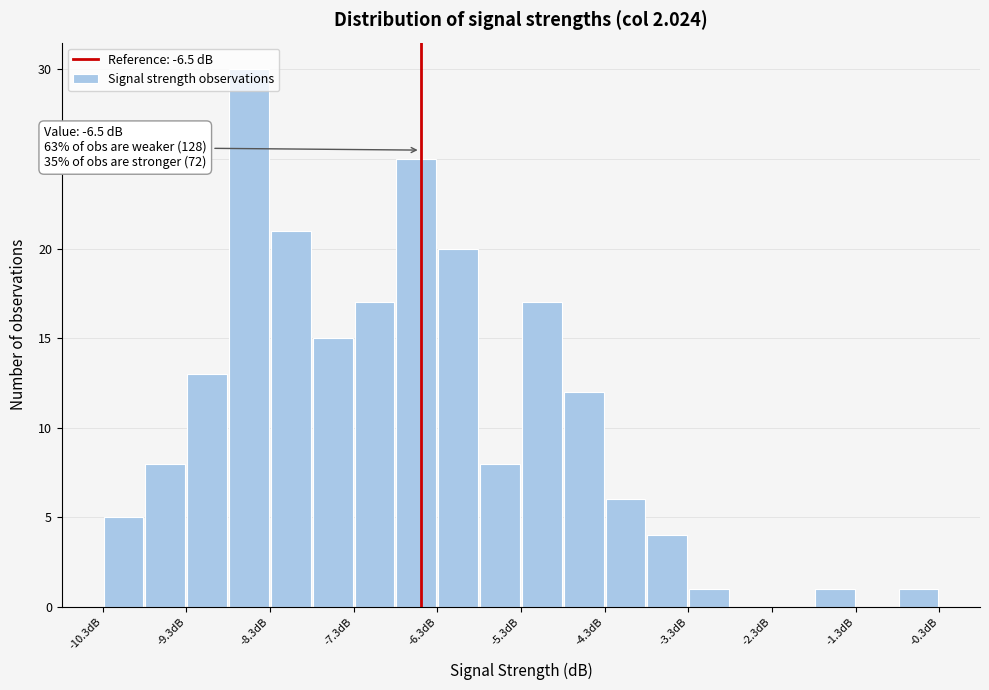

Which range on the x-axis has the tallest bar?

-8.8 to -8.3